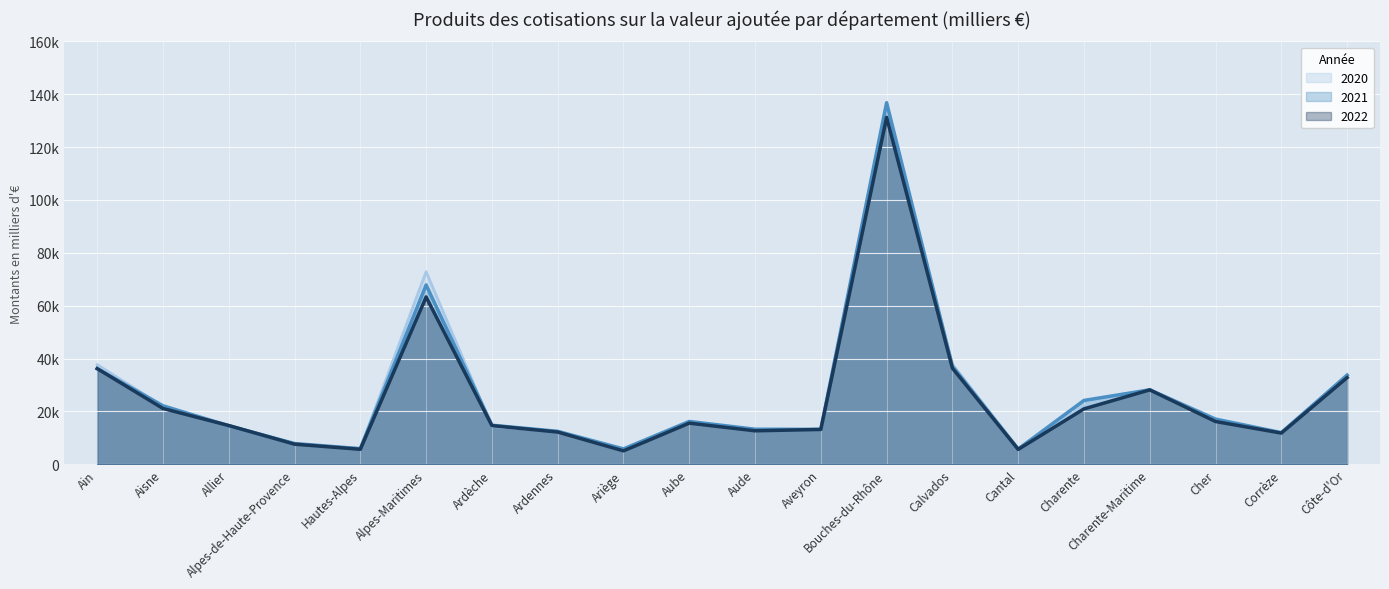

Which series has the widest spread of values?

2021